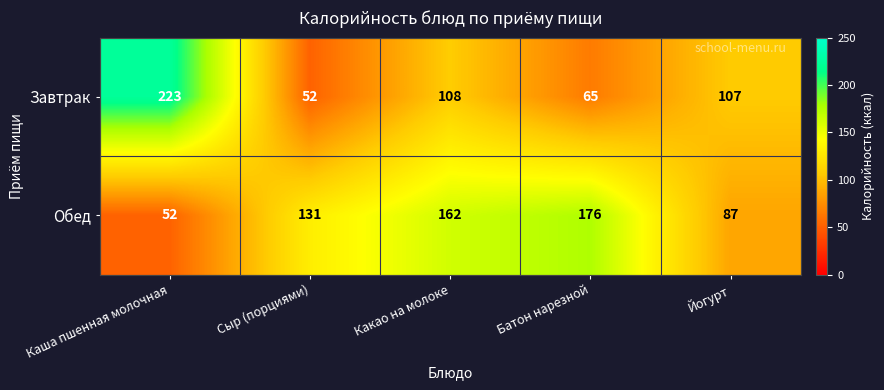

At Йогурт, list the series in order from largest to smallest.

Завтрак, Обед